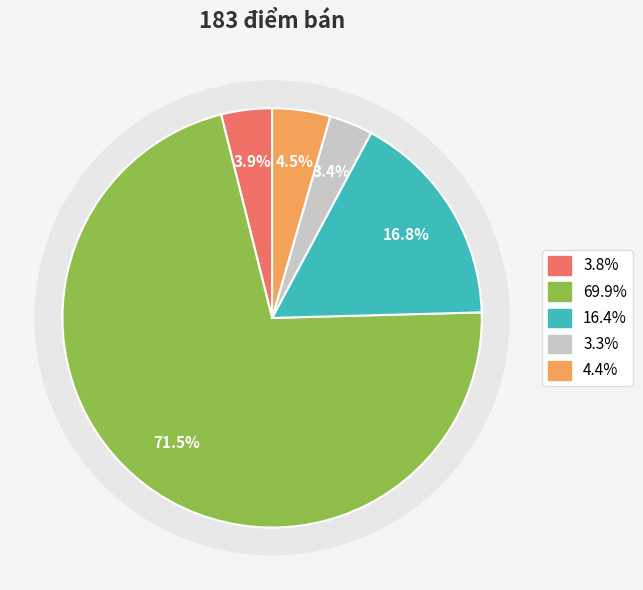

What percentage is the Chuyên doanh gia súc gia cầm slice, to the nearest percent?

17%